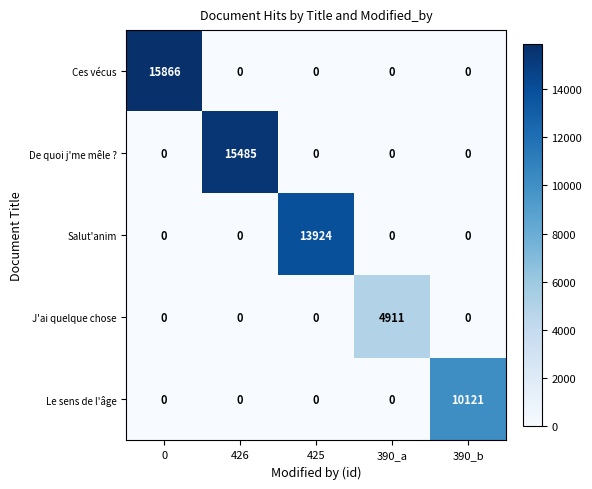

Which series changed the most between 426 and 390_b?

De quoi j'me mêle ?